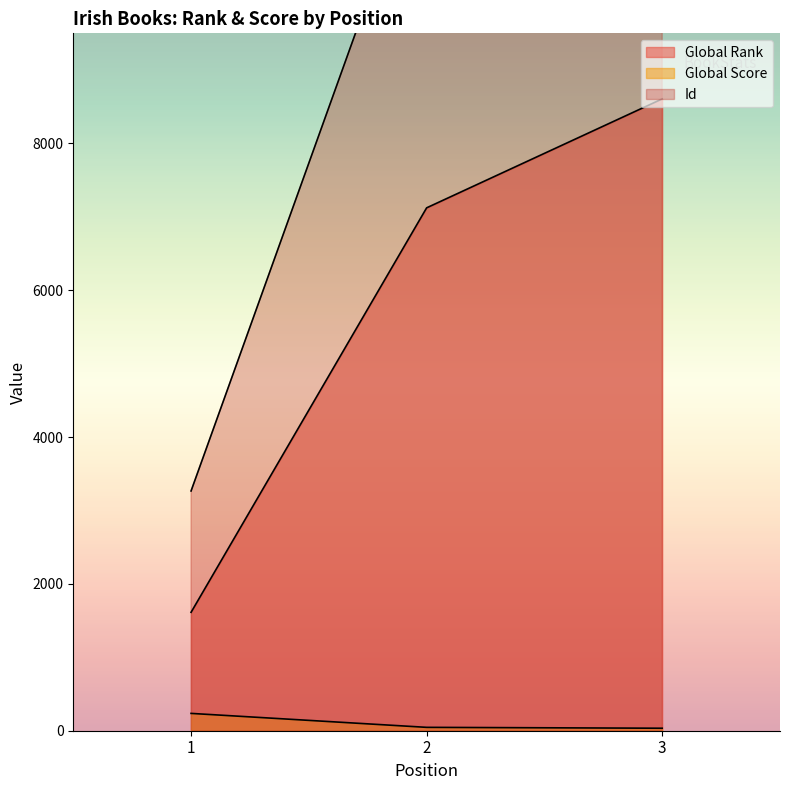

What are all the series names shown in the legend?

Global Rank, Global Score, Id